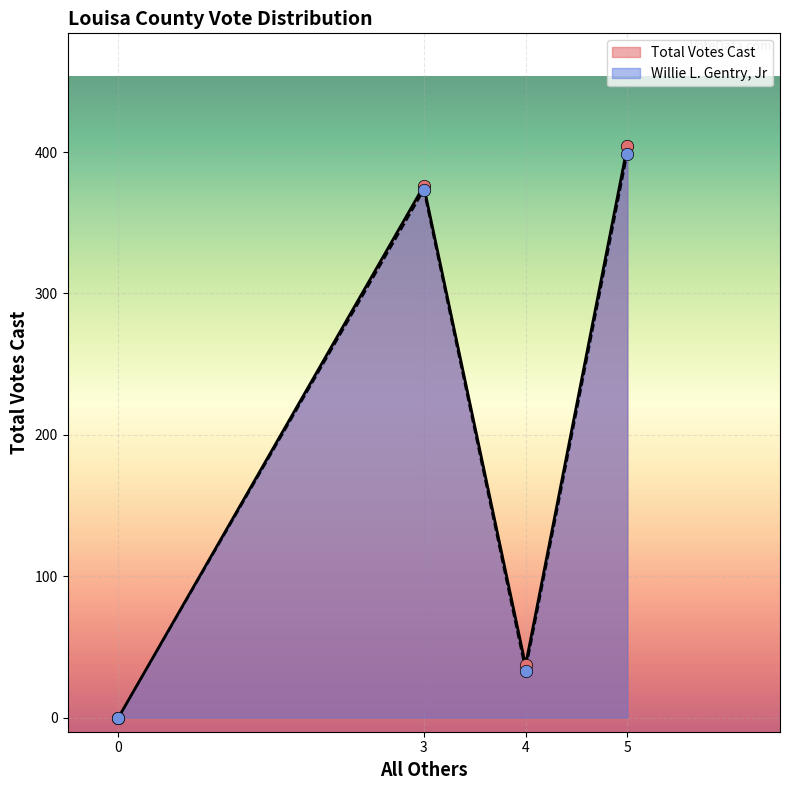

At how many categories does at least one series exceed 177?

2